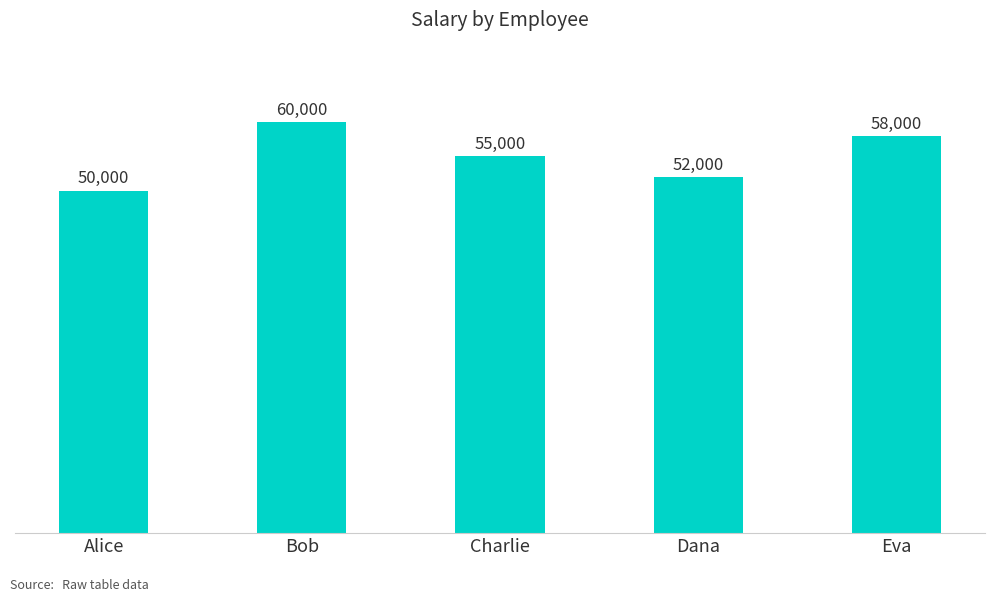

What is the sum of all values?

275000